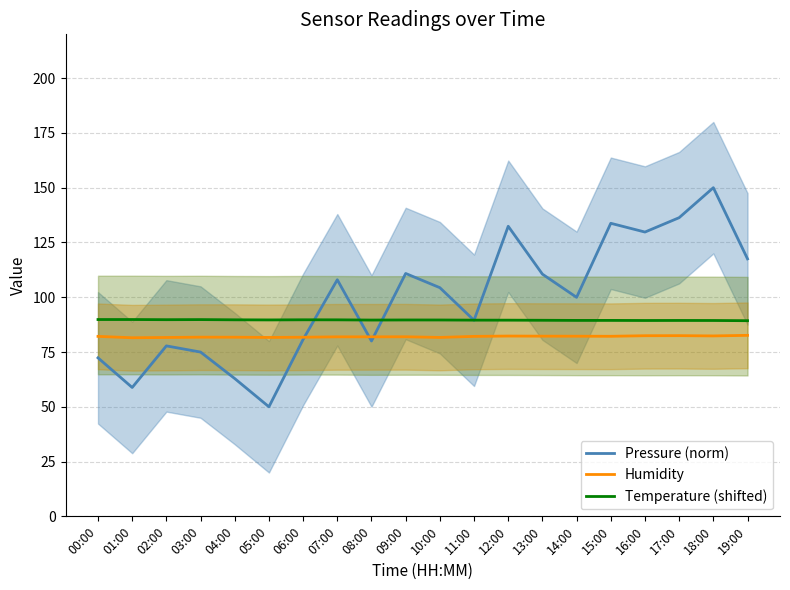

Which series has the largest total across all categories?

Pressure (norm)